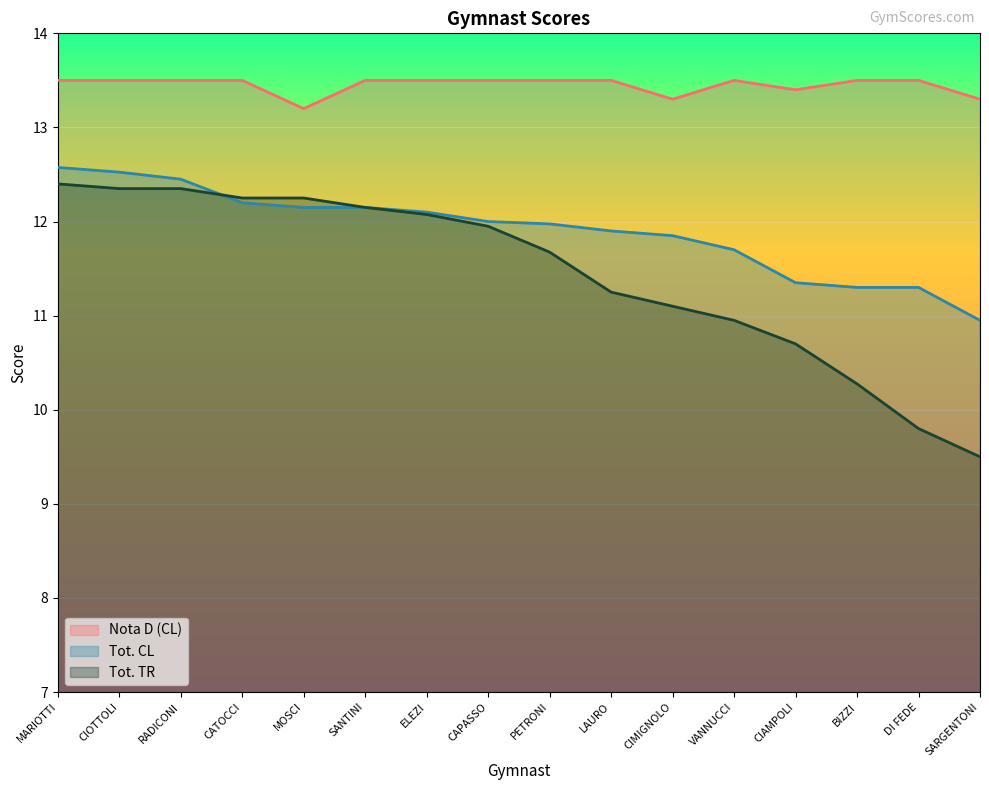

Between CATOCCI and SANTINI, which series saw the biggest shift?

Tot. TR